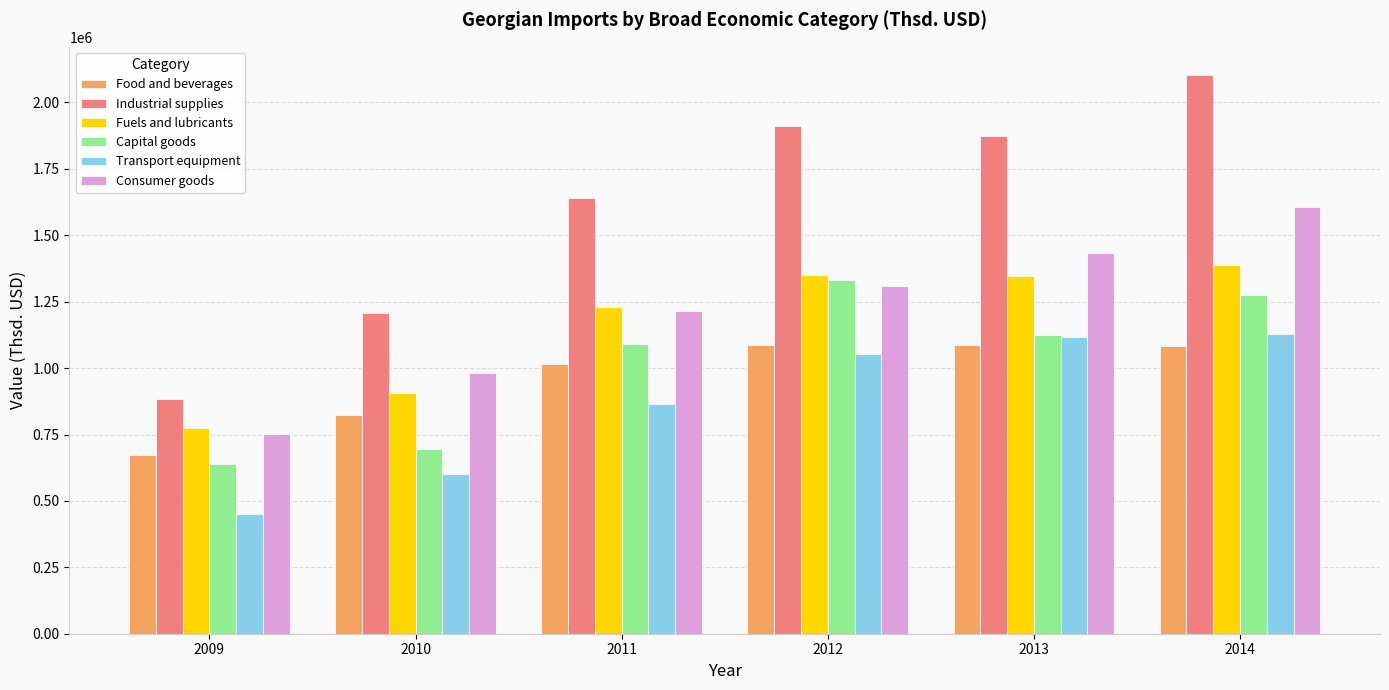

What is the total value across all series at 2012?

8042075.7